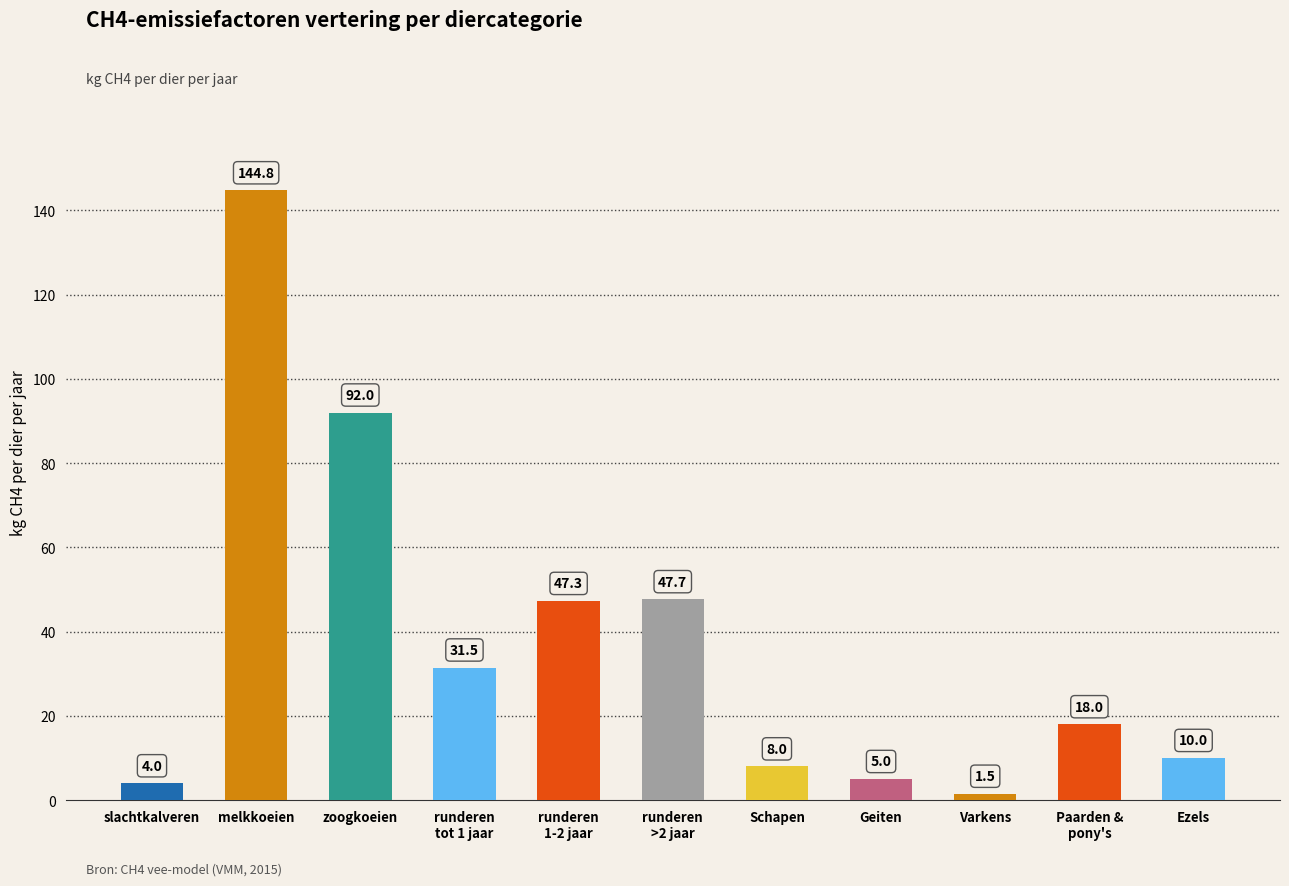

Are the bars horizontal?

No